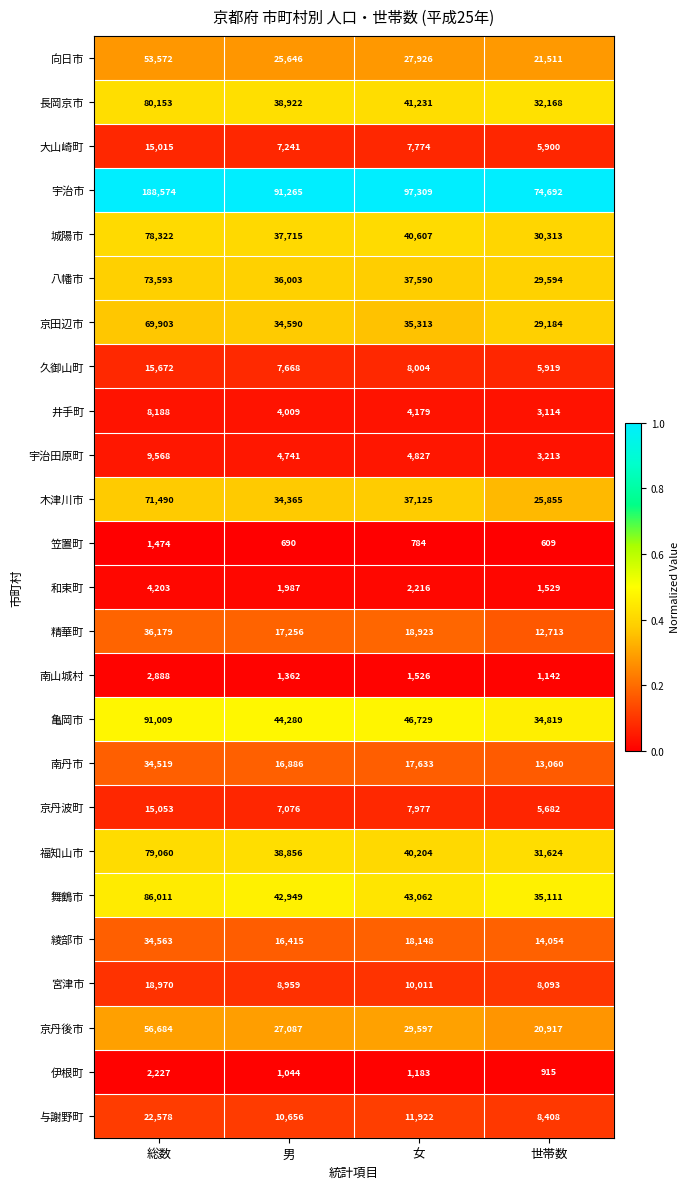

Between 総数 and 世帯数, which series saw the biggest shift?

宇治市